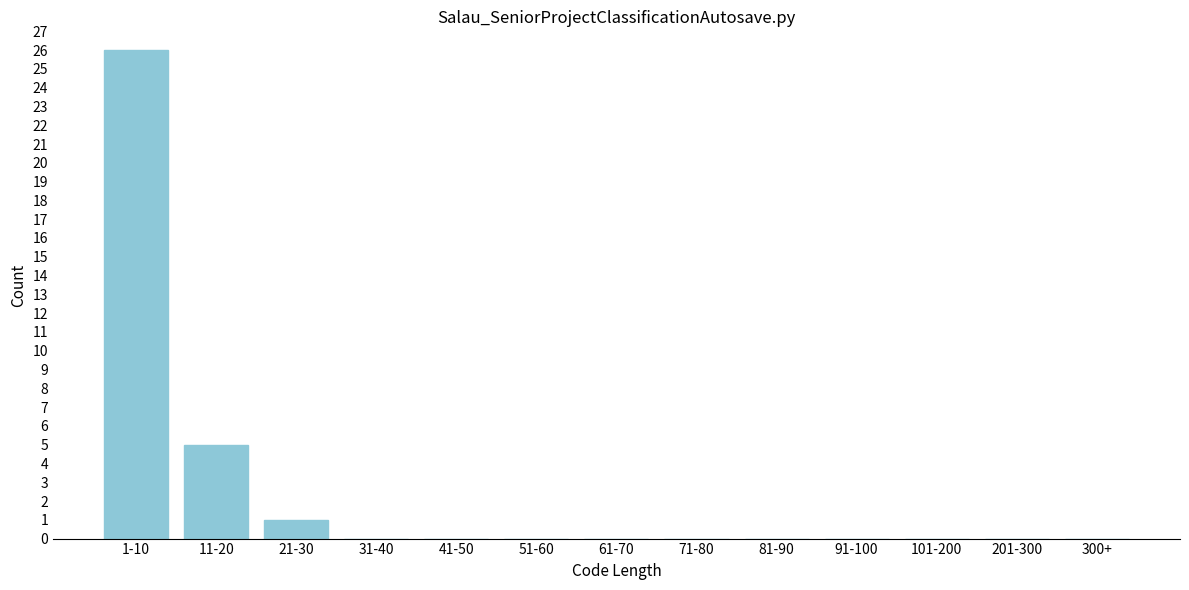

Reading left to right, list all the values displayed in this chart.

1-10=26	11-20=5	21-30=1	31-40=0	41-50=0	51-60=0	61-70=0	71-80=0	81-90=0	91-100=0	101-200=0	201-300=0	300+=0